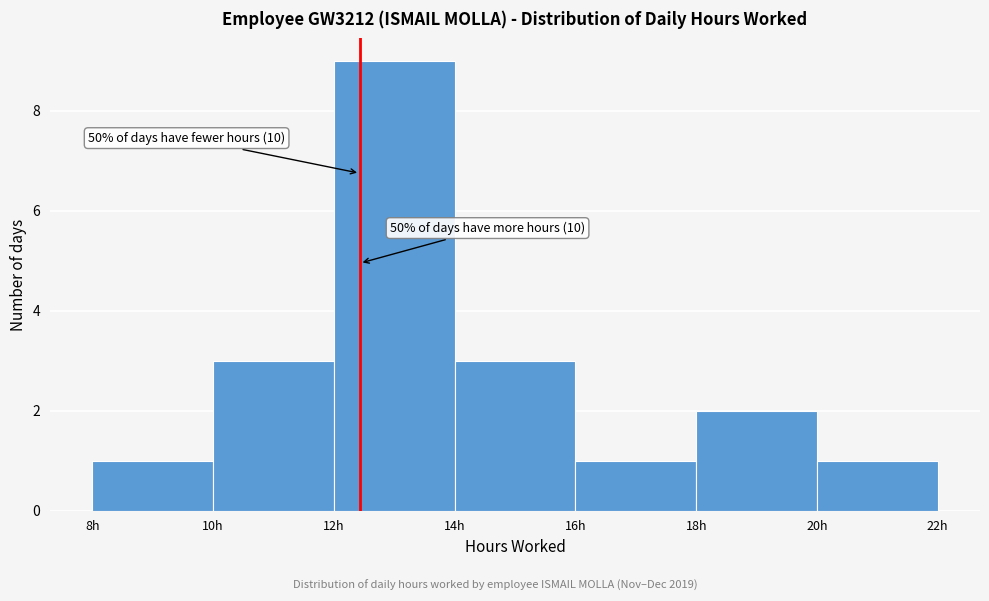

Over which range of the x-axis is the bar tallest?

12 to 14